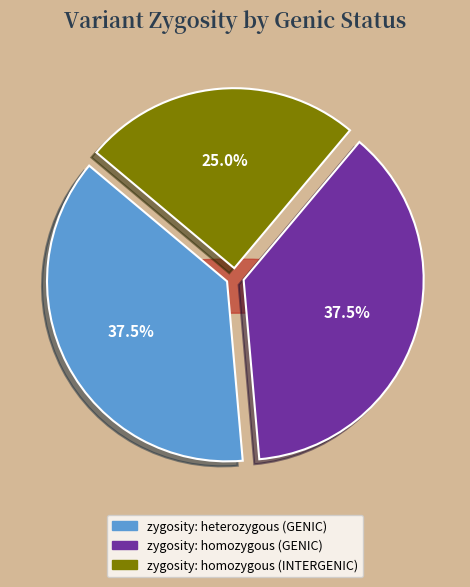

What is the change in value from zygosity: heterozygous (GENIC) to zygosity: homozygous (INTERGENIC)?

-1